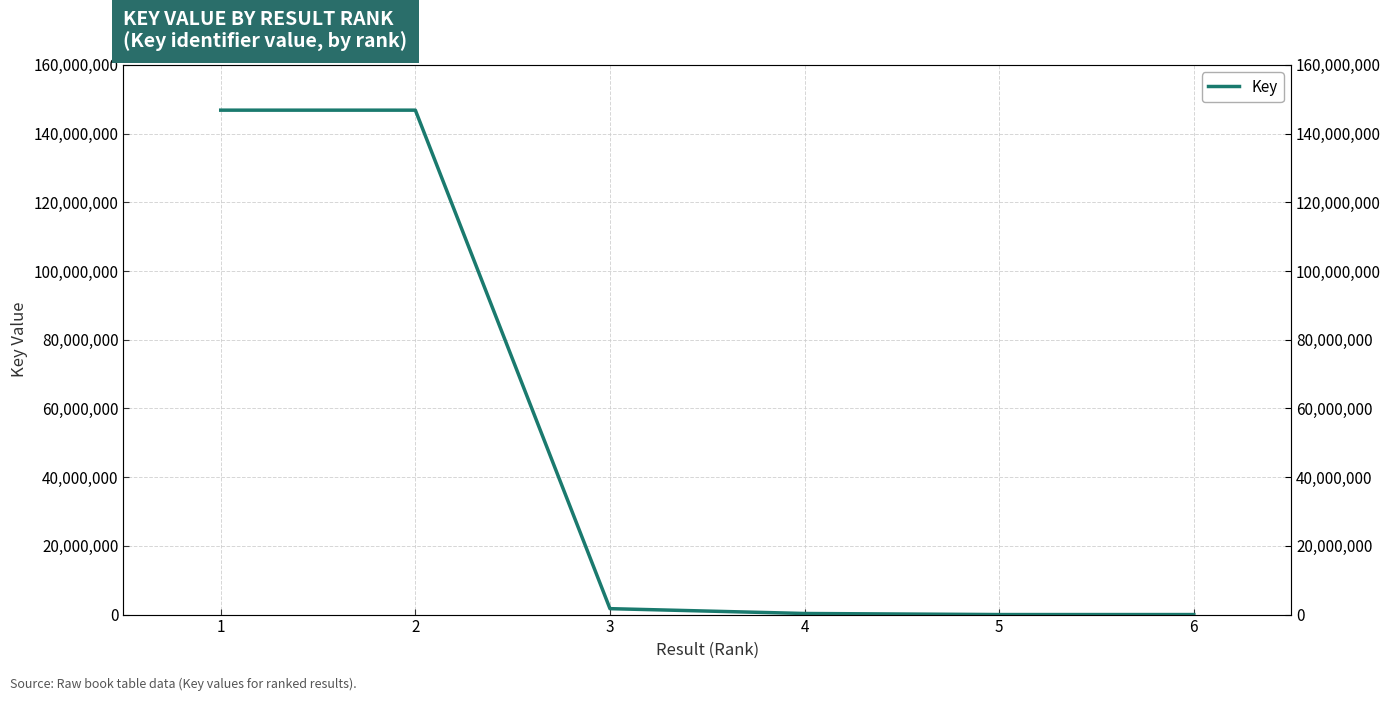

What is the average value?

49278087